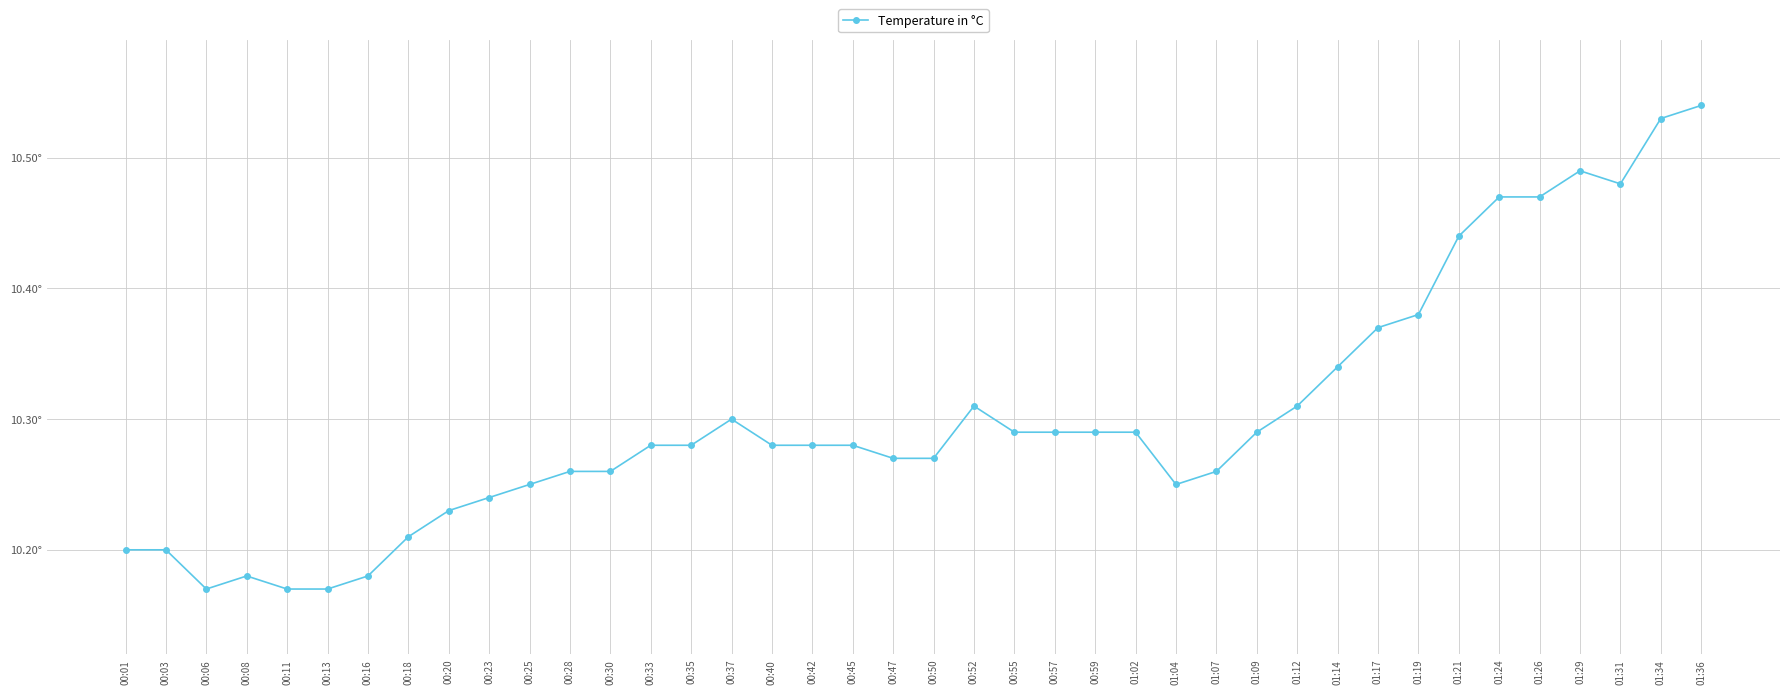

Does the chart have visible grid lines?

Yes